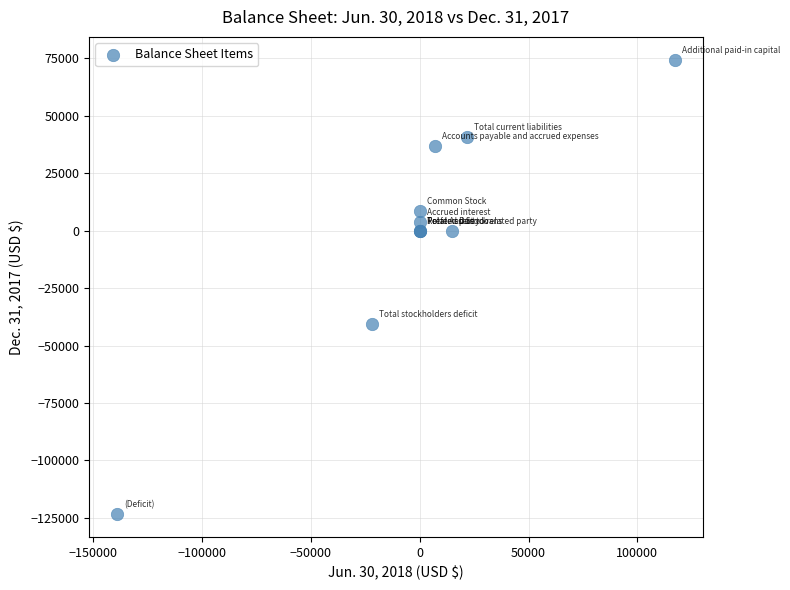

What Y value in the scatter plot is closest to -24521?

-40538